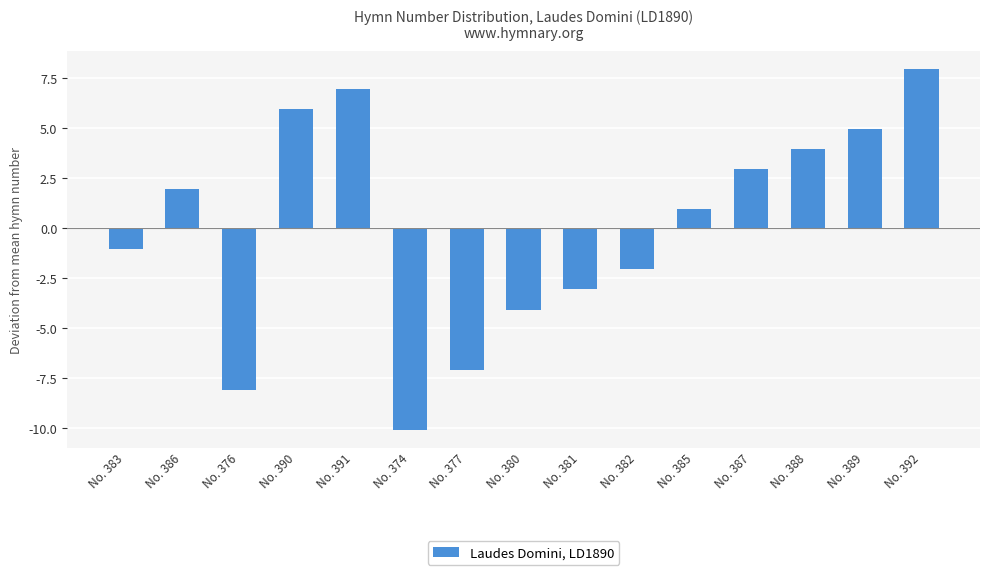

What is the difference between the maximum and minimum values?

18.0